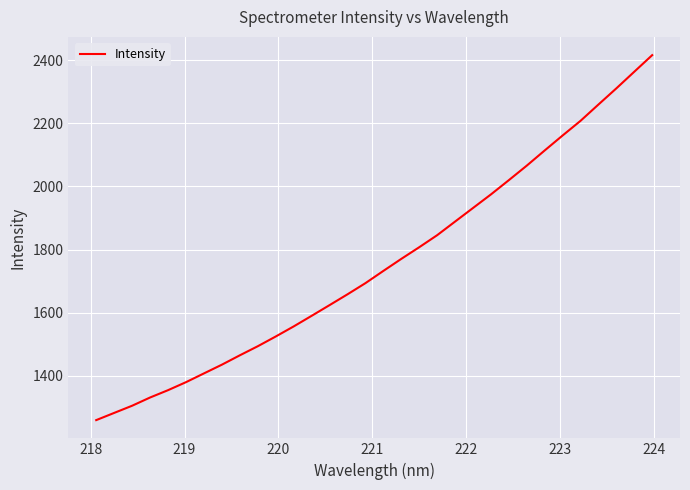

What is the greatest value displayed?

2416.3